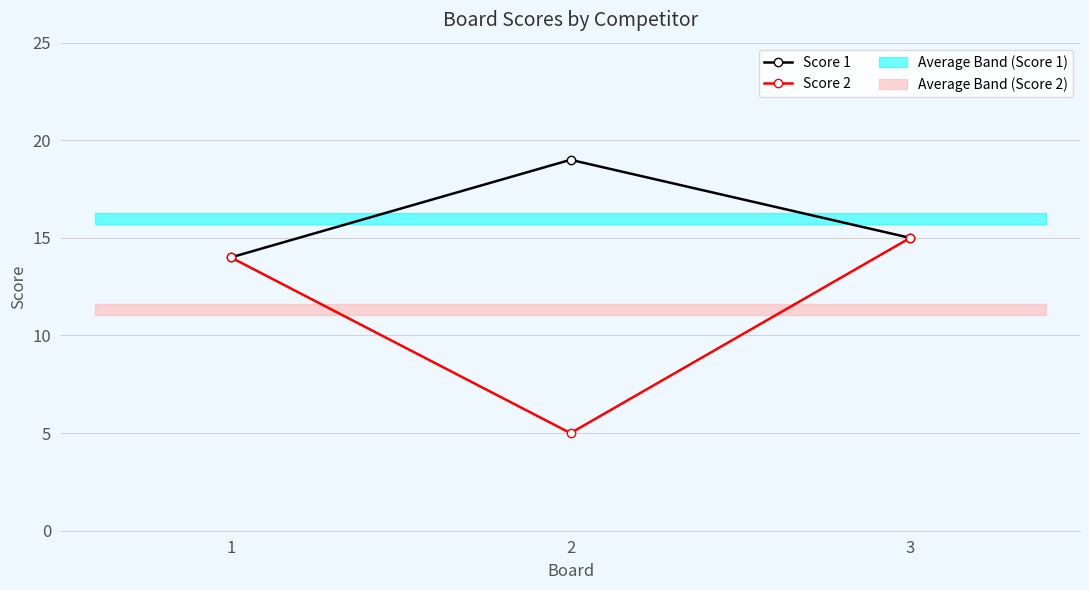

At which label does Score 1 first exceed 15?

2